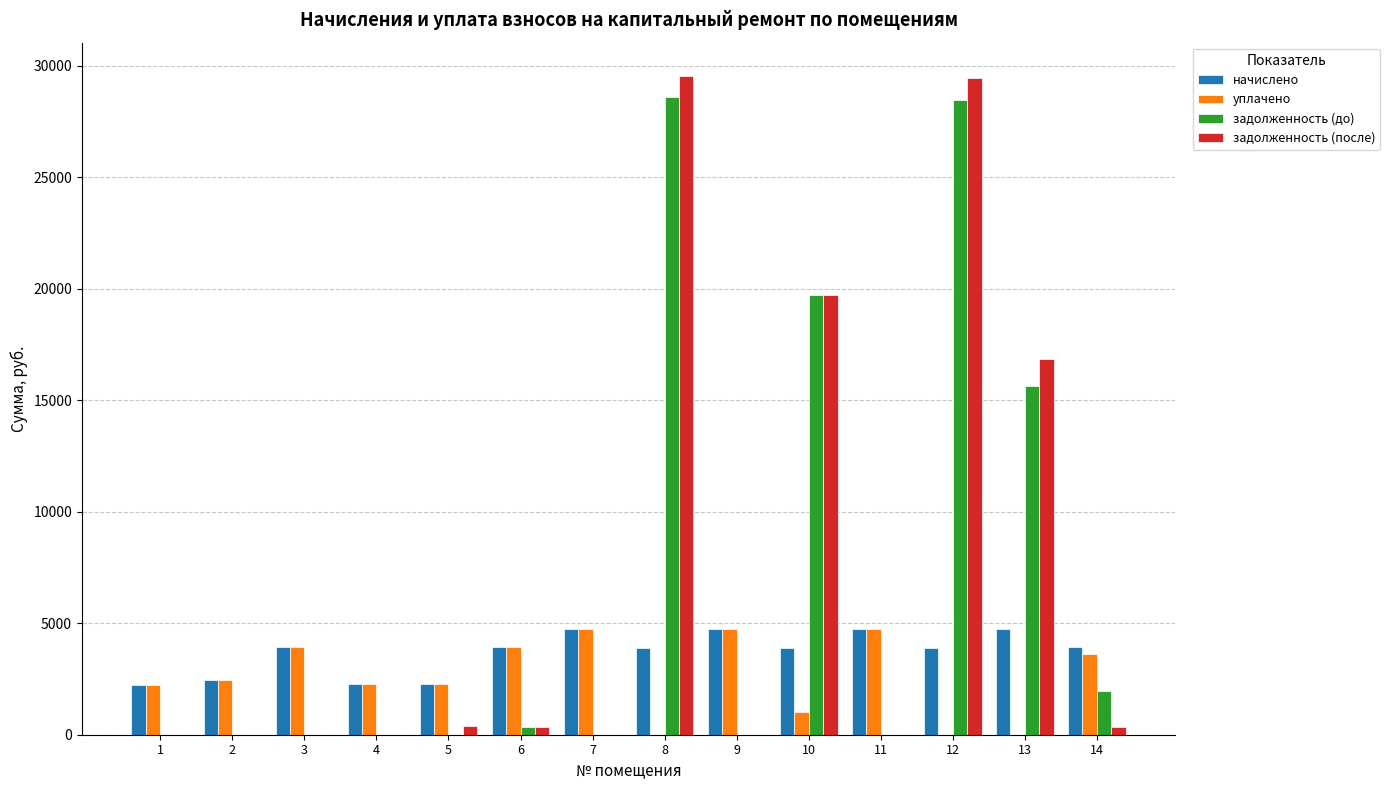

The value of задолженность (после) at 8 is 29561.3. True or false?

True